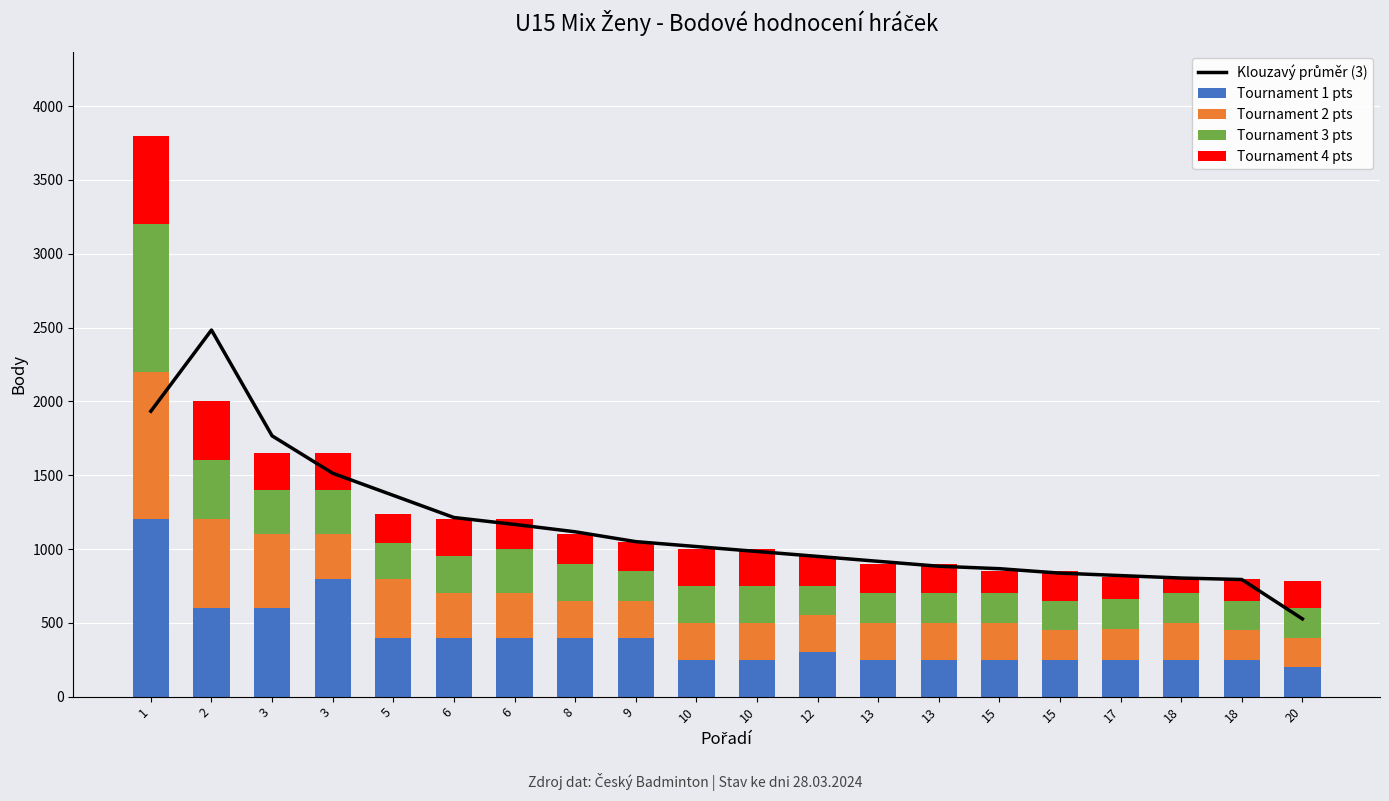

Reading left to right, transcribe all the data shown in this chart.

Klouzavý průměr (3): 1=1933.3	2=2483.3	3=1766.7	3=1513.3	5=1363.3	6=1213.3	6=1166.7	8=1116.7	9=1050.0	10=1016.7	10=983.3	12=950.0	13=916.7	13=883.3	15=866.7	15=836.7	17=820.0	18=803.3	18=793.3	20=526.7
Tournament 1 pts: 1=1200.0	2=600.0	3=600.0	3=800.0	5=400.0	6=400.0	6=400.0	8=400.0	9=400.0	10=250.0	10=250.0	12=300.0	13=250.0	13=250.0	15=250.0	15=250.0	17=250.0	18=250.0	18=250.0	20=200.0
Tournament 2 pts: 1=1000.0	2=600.0	3=500.0	3=300.0	5=400.0	6=300.0	6=300.0	8=250.0	9=250.0	10=250.0	10=250.0	12=250.0	13=250.0	13=250.0	15=250.0	15=200.0	17=210.0	18=250.0	18=200.0	20=200.0
Tournament 3 pts: 1=1000.0	2=400.0	3=300.0	3=300.0	5=240.0	6=250.0	6=300.0	8=250.0	9=200.0	10=250.0	10=250.0	12=200.0	13=200.0	13=200.0	15=200.0	15=200.0	17=200.0	18=200.0	18=200.0	20=200.0
Tournament 4 pts: 1=600.0	2=400.0	3=250.0	3=250.0	5=200.0	6=250.0	6=200.0	8=200.0	9=200.0	10=250.0	10=250.0	12=200.0	13=200.0	13=200.0	15=150.0	15=200.0	17=150.0	18=100.0	18=150.0	20=180.0